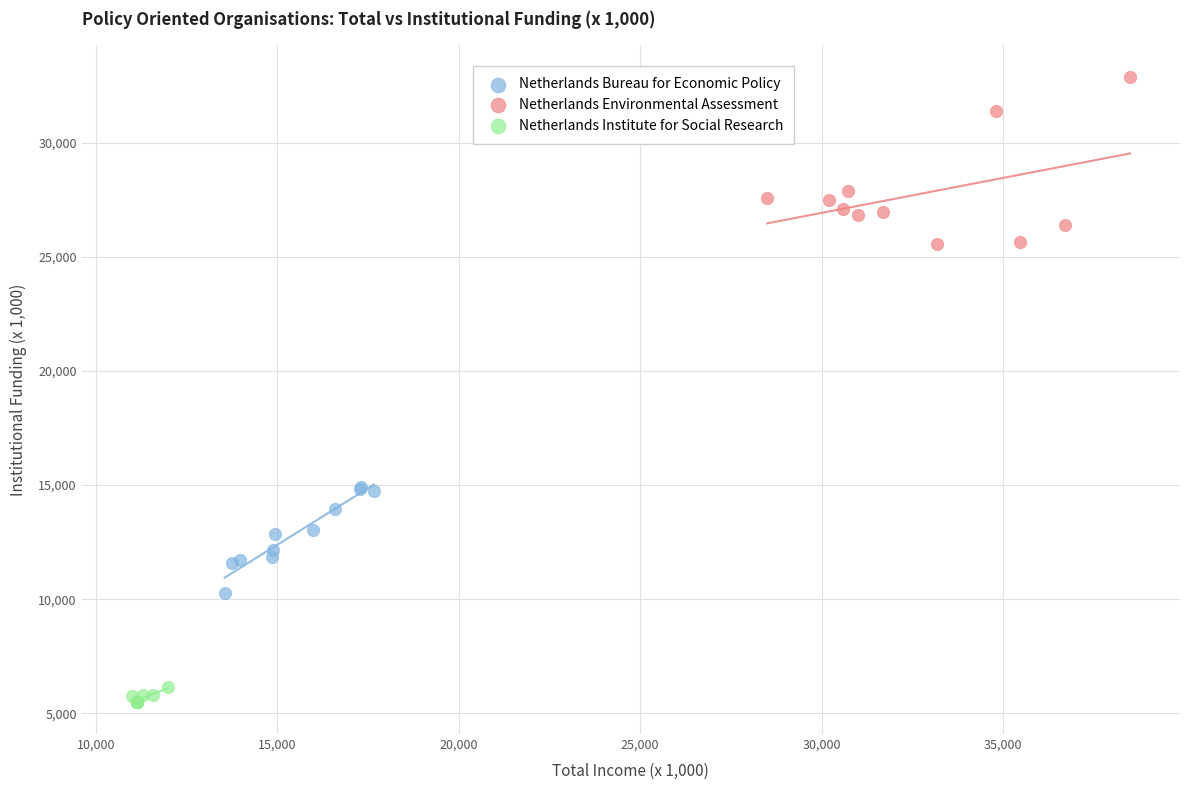

Which series reaches the maximum Y coordinate?

Netherlands Environmental Assessment